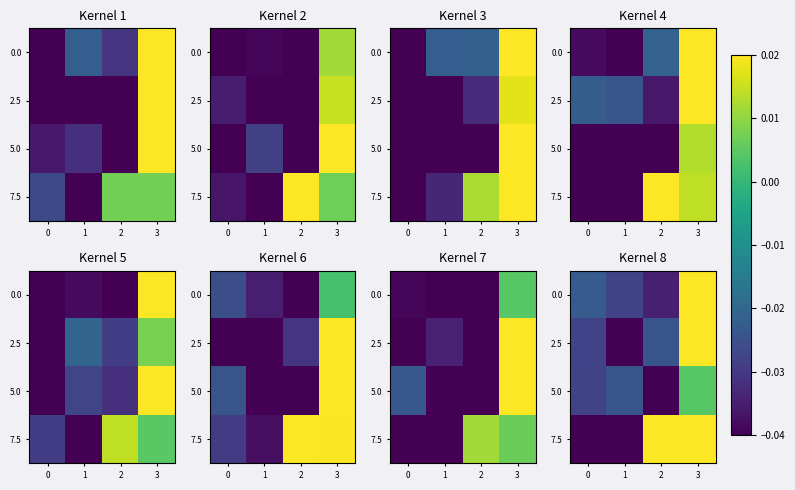

Is the value of 5.0 at 3 greater than the value of 0.0 at 3?

No